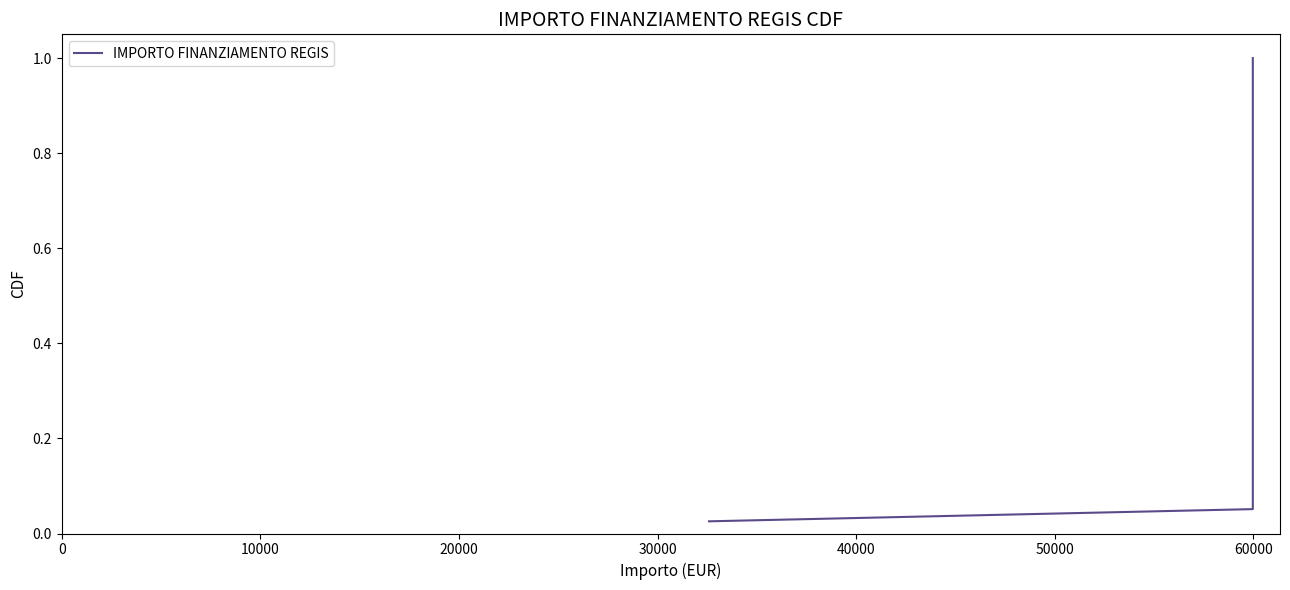

Is this an area chart (filled region under the line)?

No